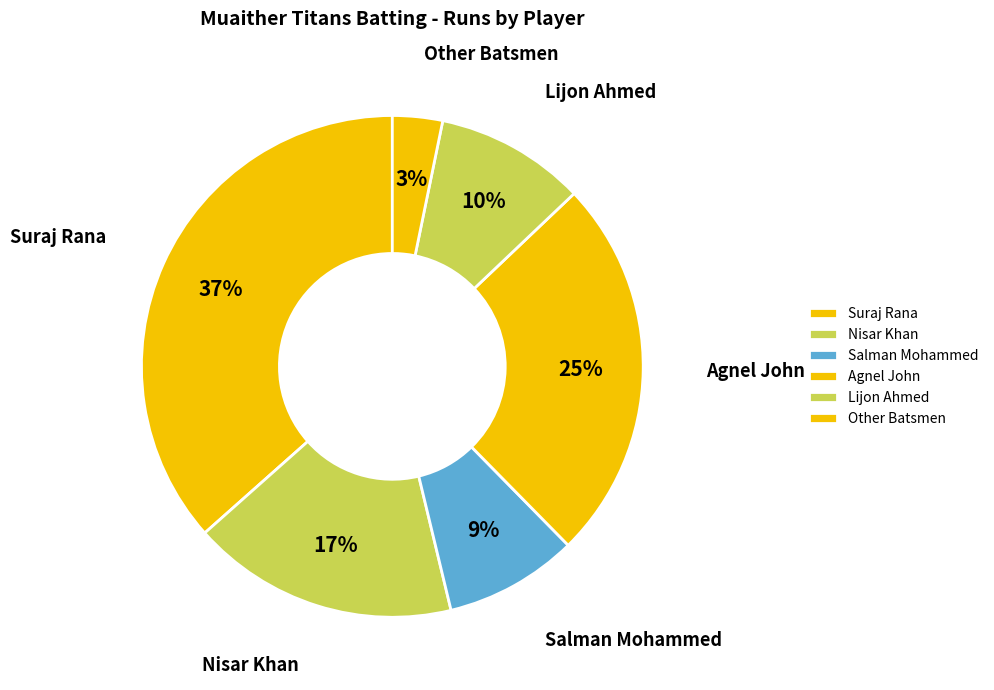

What is the smallest slice in the pie chart?

Other Batsmen